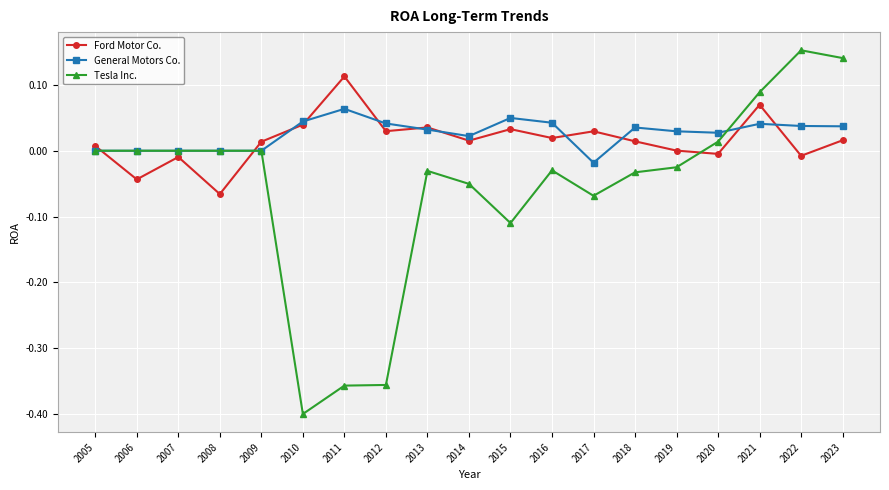

True or false: Ford Motor Co. has a value of 0.0 at 2013.

True